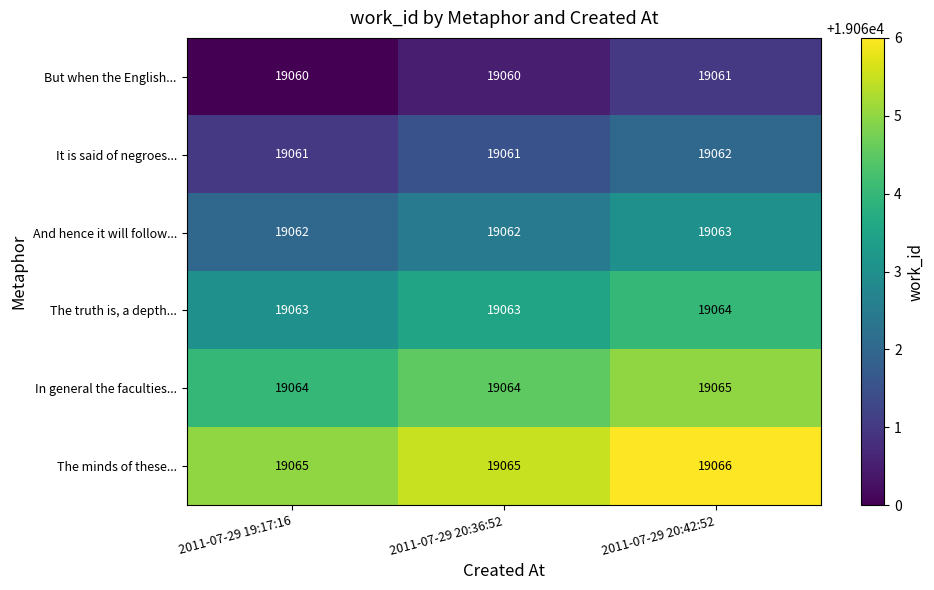

What is the maximum value shown in the chart?

19066